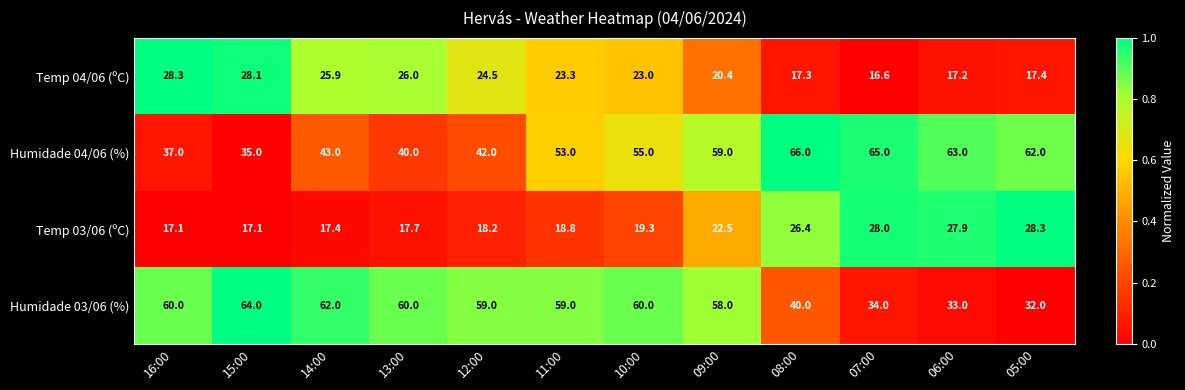

Is it true that Temp 04/06 (ºC) equals 3.7 at 06:00?

False